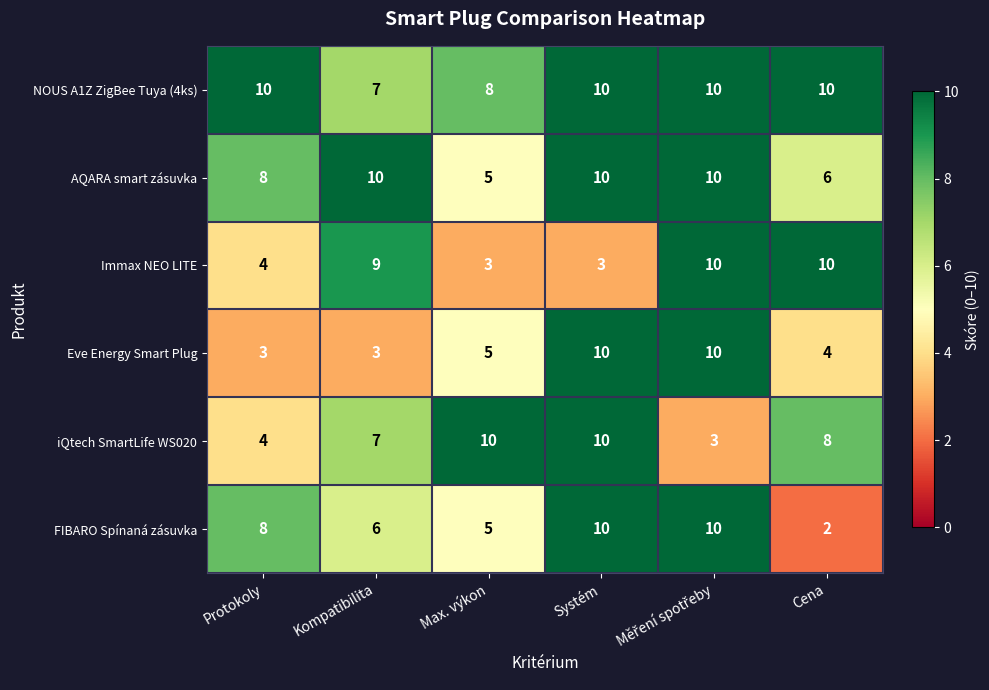

What is the sum of all iQtech SmartLife WS020 values?

42